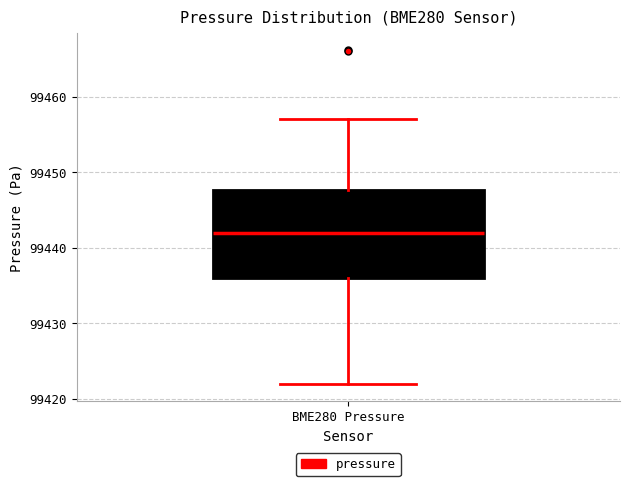

Transcribe this box plot: give where the median line is, the range the box spans, and where the two whiskers end, as read against the y-axis. The values are not printed on the chart, so give them approximately, as read against the axis.

median 99442, box 99436 to 99448, whiskers 99422 to 99457